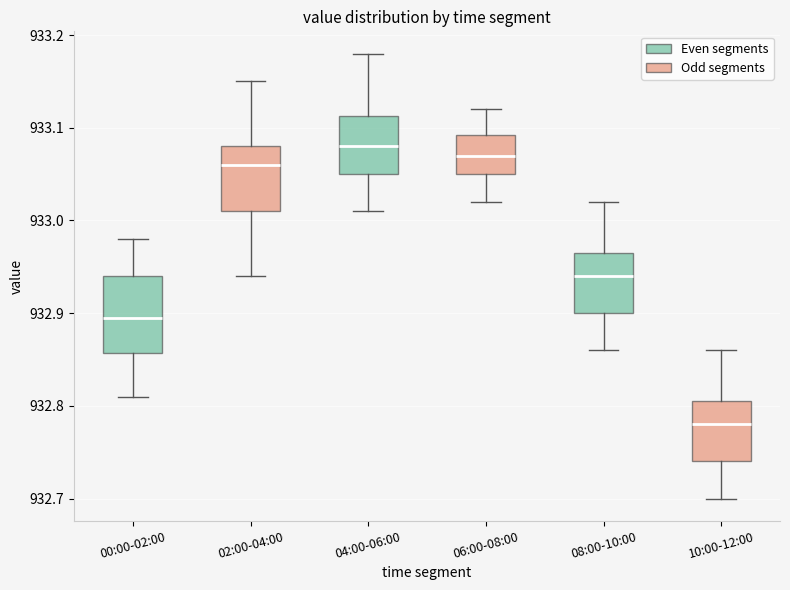

Reading left to right, transcribe this box plot: for each box, give where its median line is, the range the box spans, and where its two whiskers end, as read against the y-axis. The values are not printed on the chart, so give them approximately, as read against the axis.

00:00-02:00: median 932.90, box 932.86 to 932.94, whiskers 932.81 to 932.98
02:00-04:00: median 933.06, box 933.01 to 933.08, whiskers 932.94 to 933.15
04:00-06:00: median 933.08, box 933.05 to 933.11, whiskers 933.01 to 933.18
06:00-08:00: median 933.07, box 933.05 to 933.09, whiskers 933.02 to 933.12
08:00-10:00: median 932.94, box 932.90 to 932.97, whiskers 932.86 to 933.02
10:00-12:00: median 932.78, box 932.74 to 932.81, whiskers 932.70 to 932.86